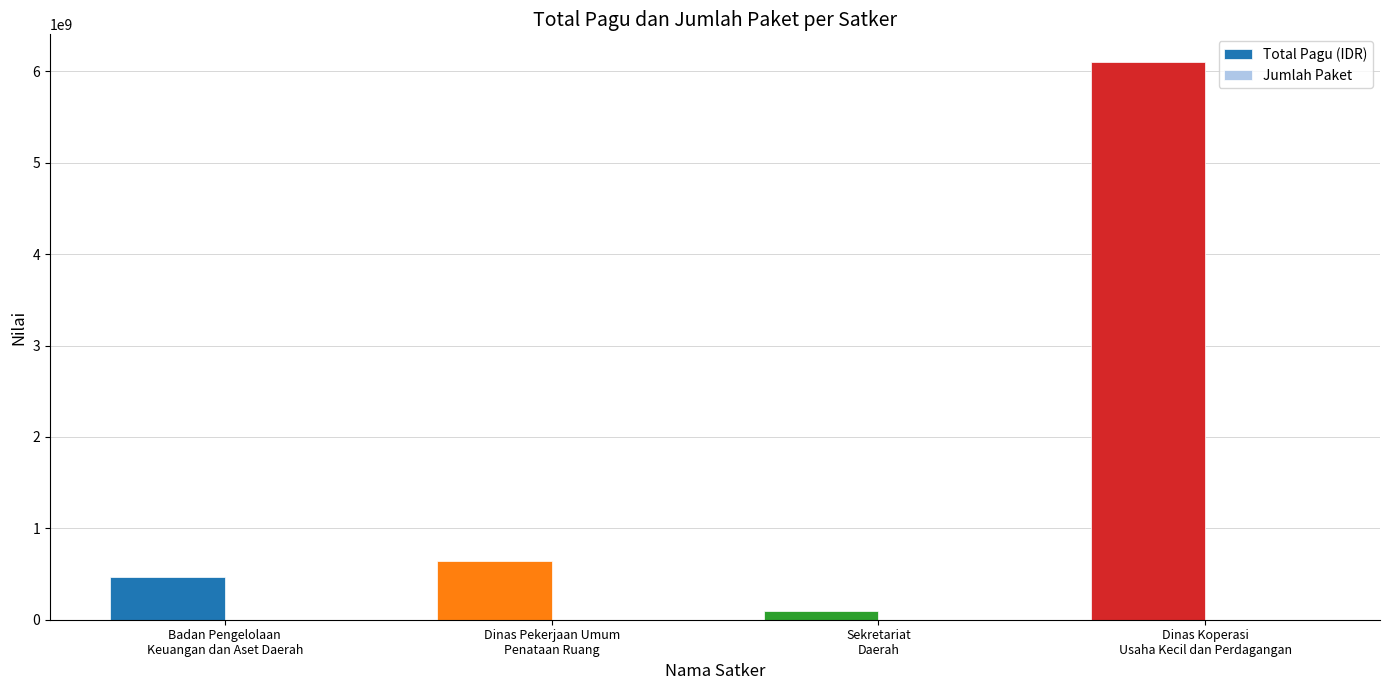

Which series has the largest total across all categories?

Total Pagu (IDR)